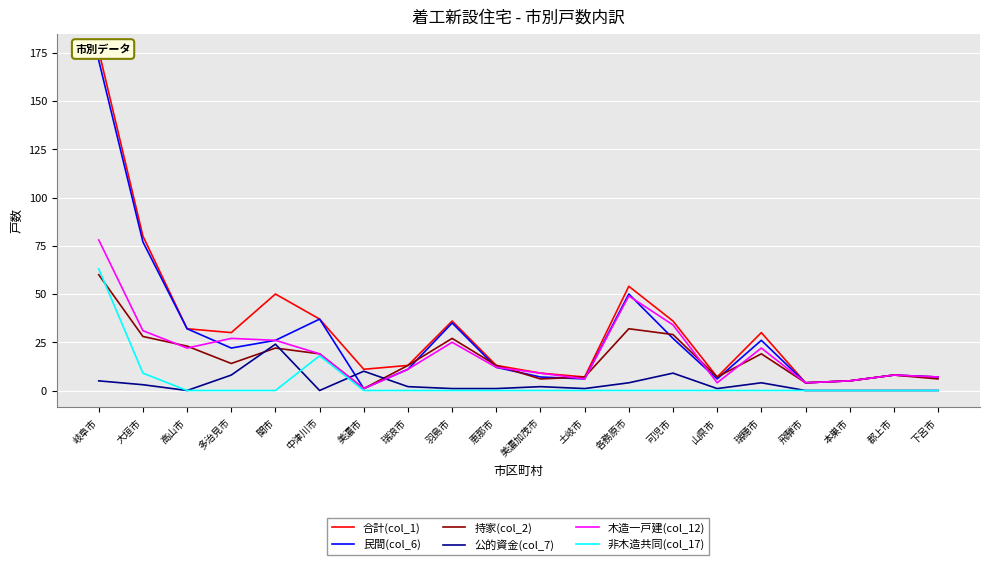

What are all the series names shown in the legend?

合計(col_1), 民間(col_6), 持家(col_2), 公的資金(col_7), 木造一戸建(col_12), 非木造共同(col_17)